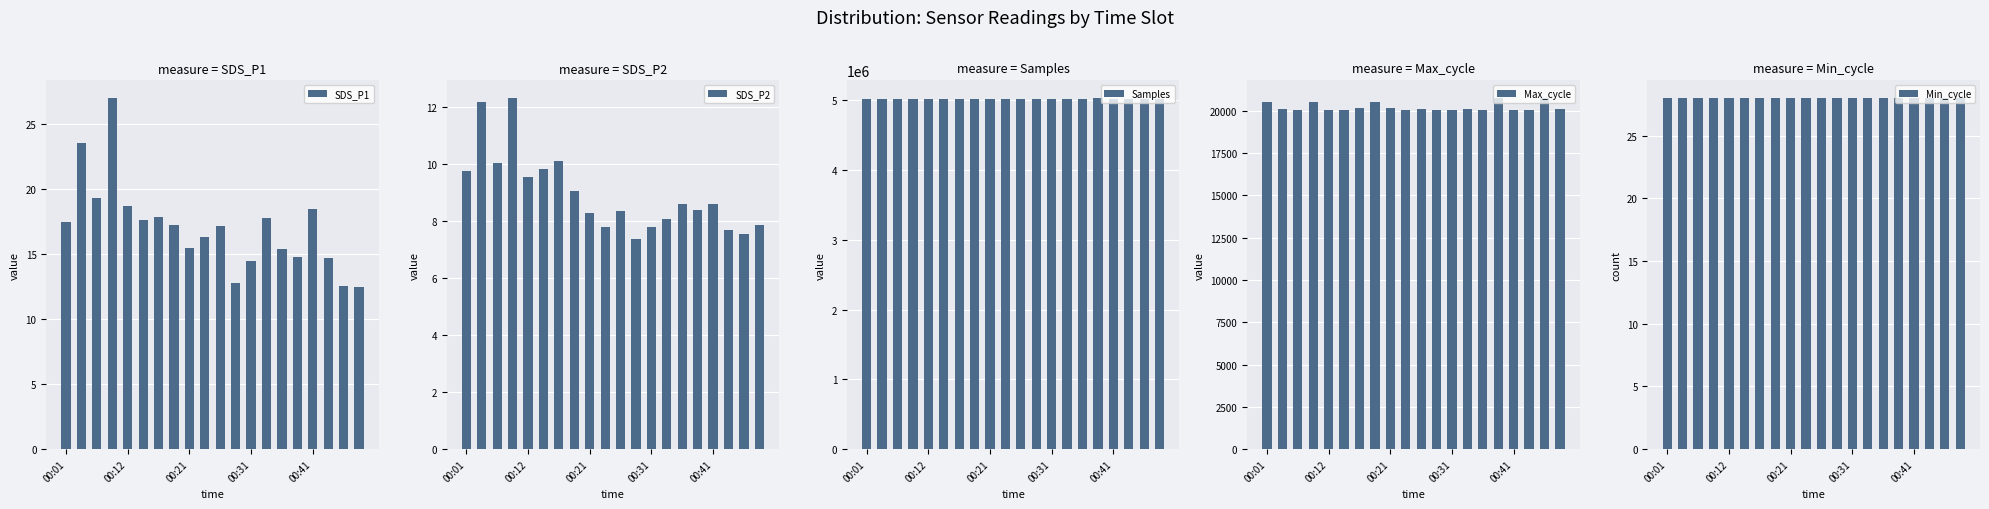

What is the lowest value of the Min_cycle series?

28.0